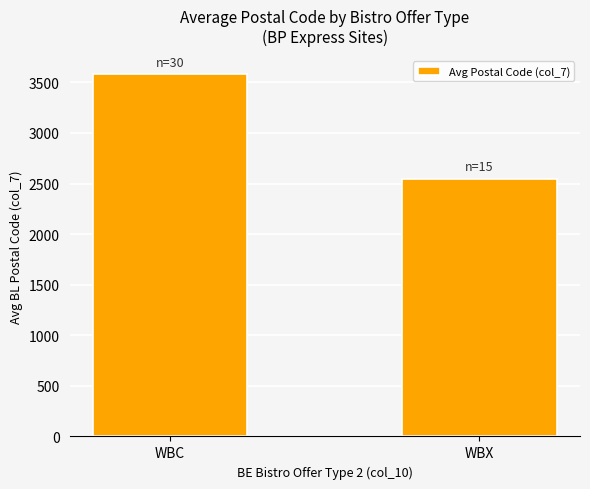

What is the value of the 1st bar from the left?

3584.4